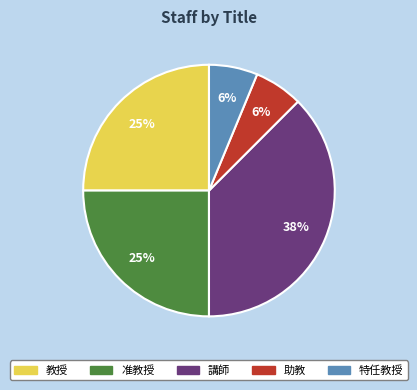

How many slices are in this pie chart?

5